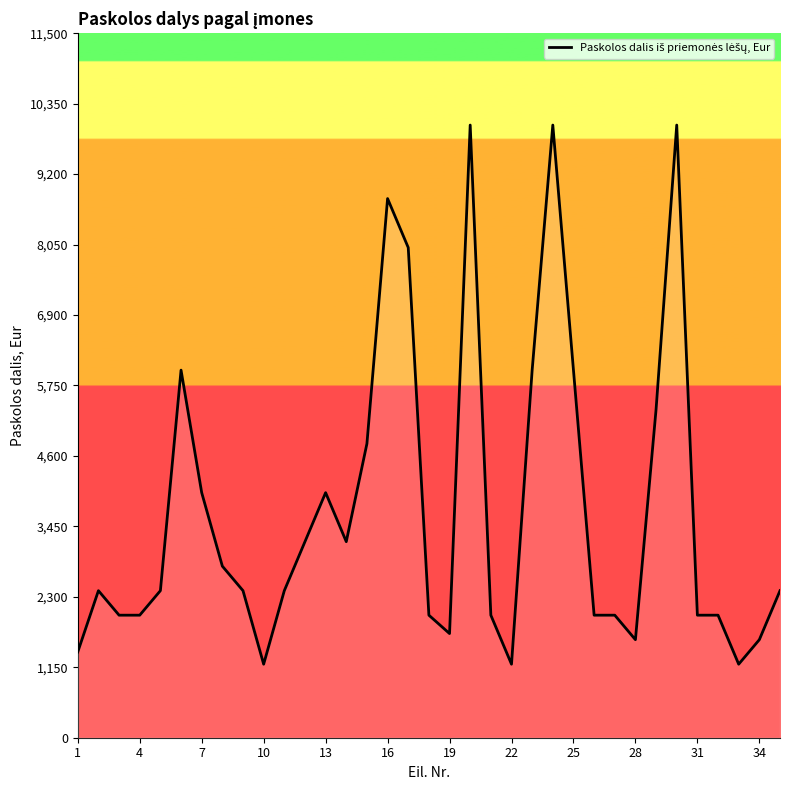

What is the greatest value displayed?

10000